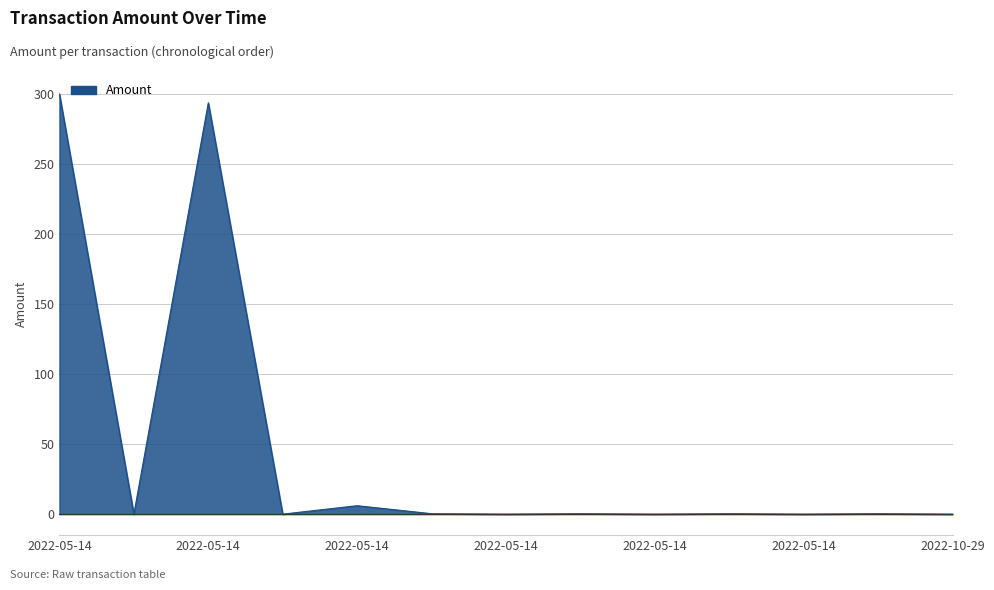

What is the maximum value shown in the chart?

300.3